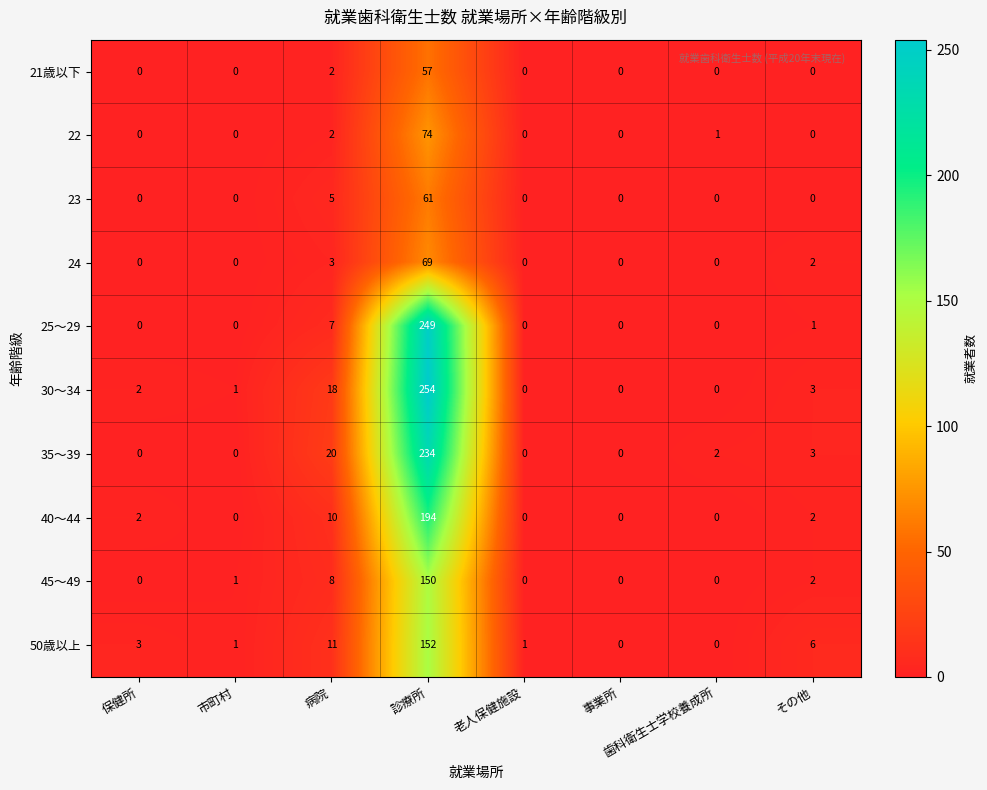

What is the total value across all series at 病院?

86